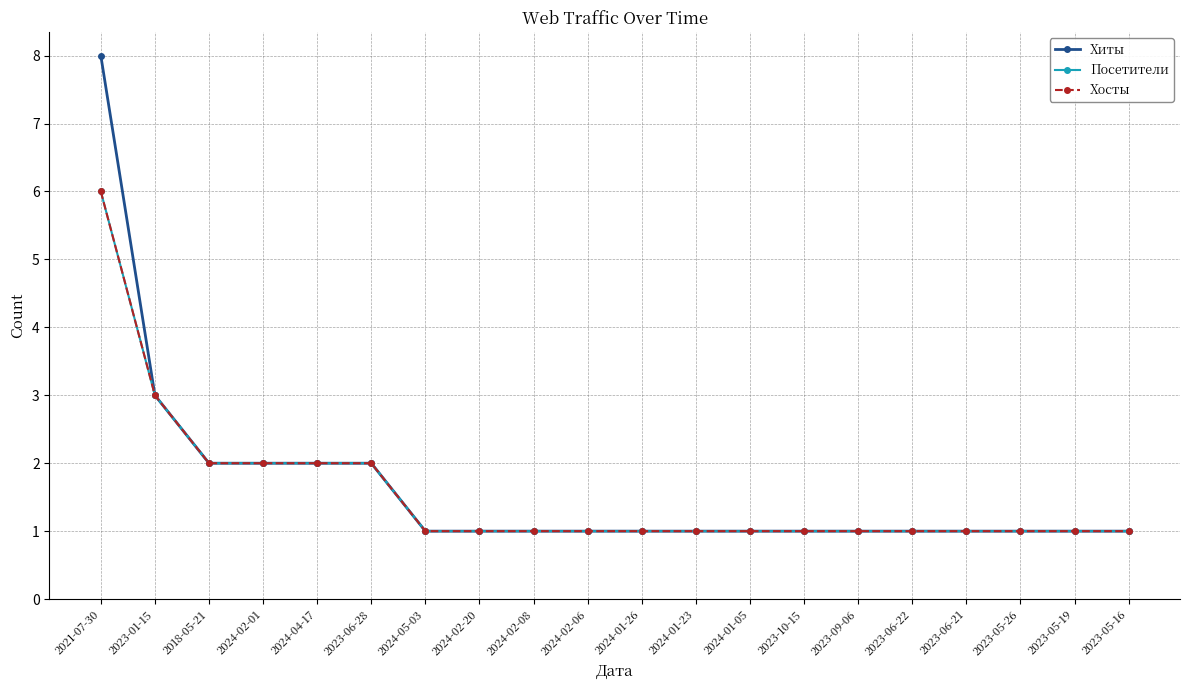

At 2023-05-26, list the series in order from smallest to largest.

Хиты, Посетители, Хосты